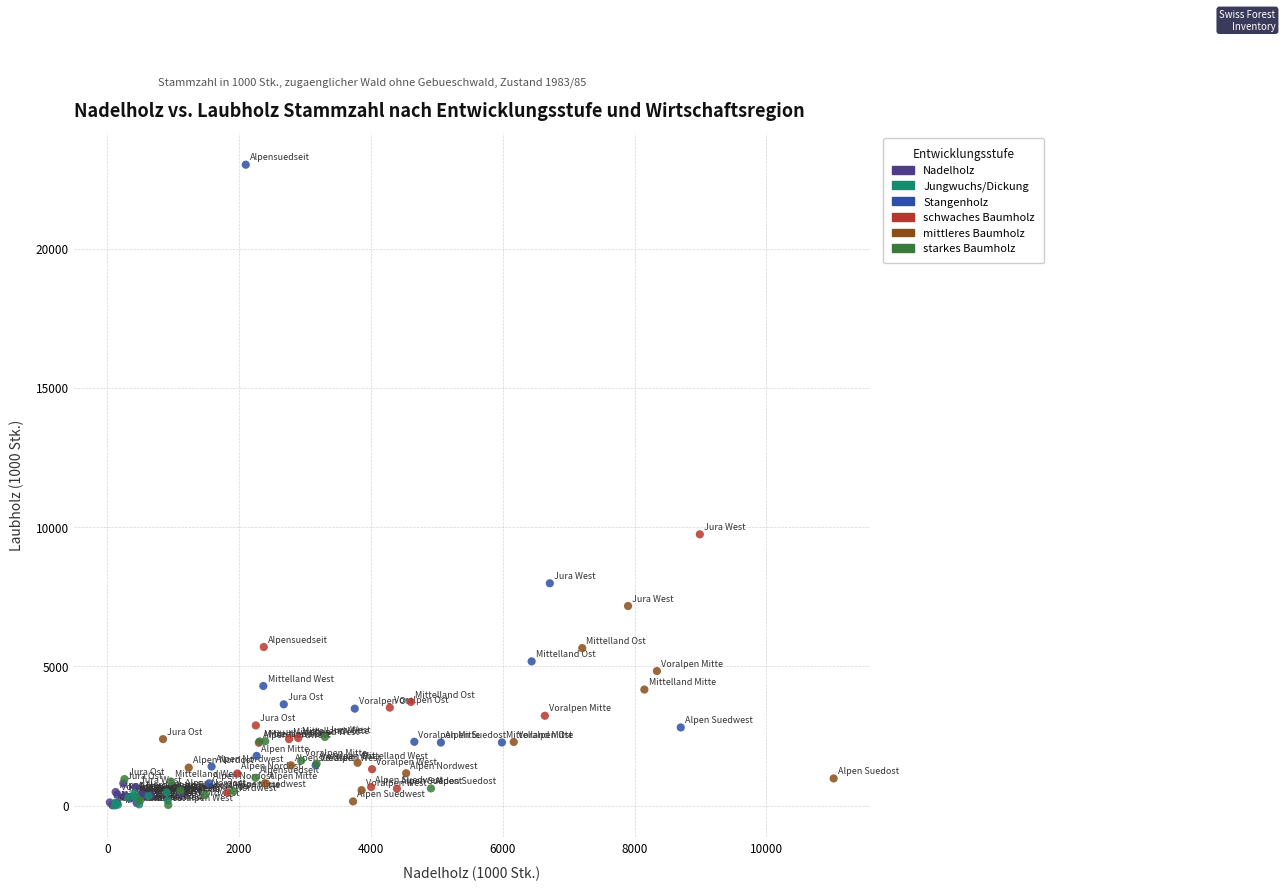

Which series has the largest Y range (max minus min)?

Stangenholz